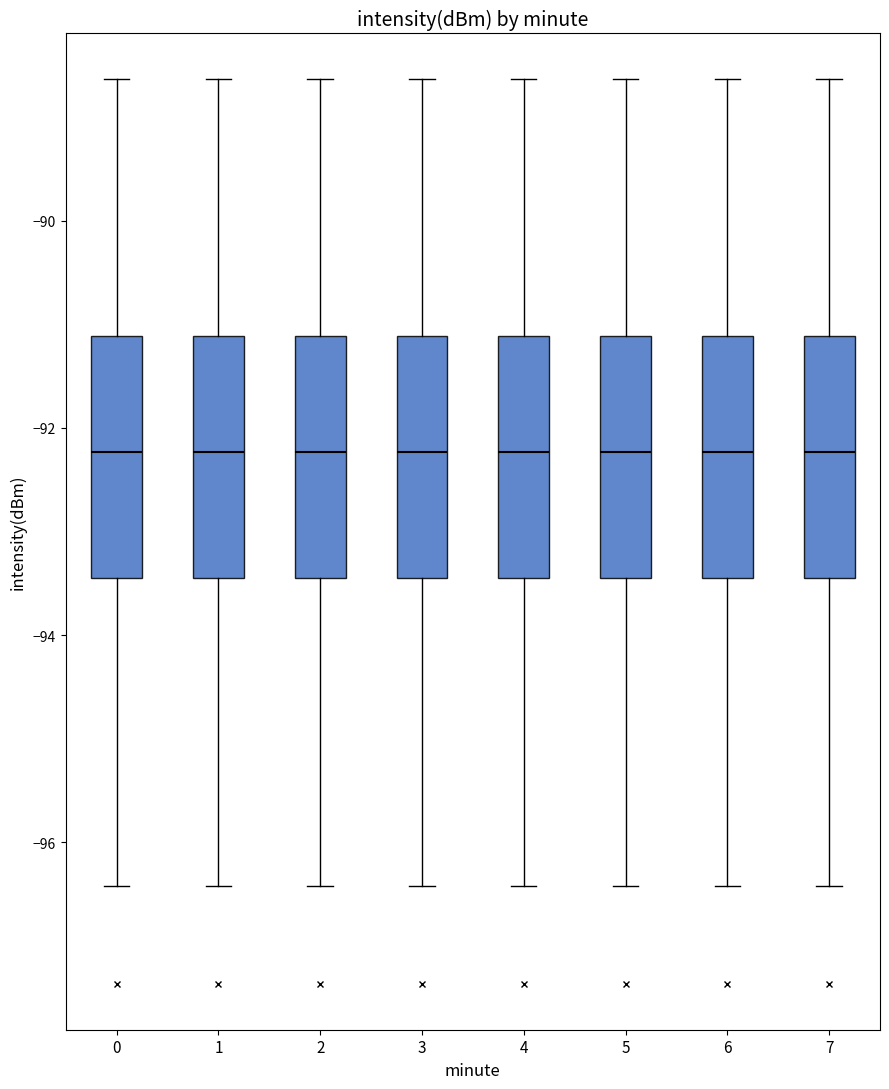

Where does the upper whisker of the box at x = 6 end on the y-axis? The values are not printed on the chart, so give them approximately, as read against the axis.

-88.6